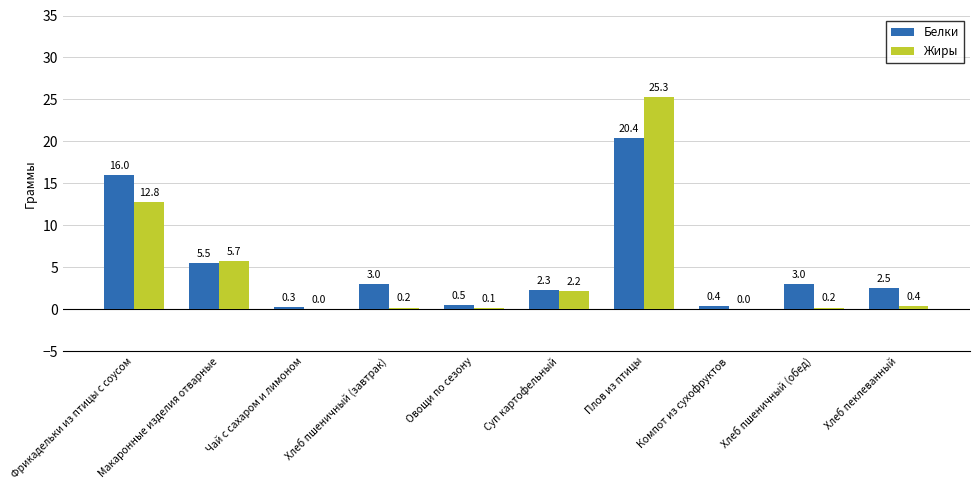

Between Фрикадельки из птицы с соусом and Чай с сахаром и лимоном, which series saw the biggest shift?

Белки